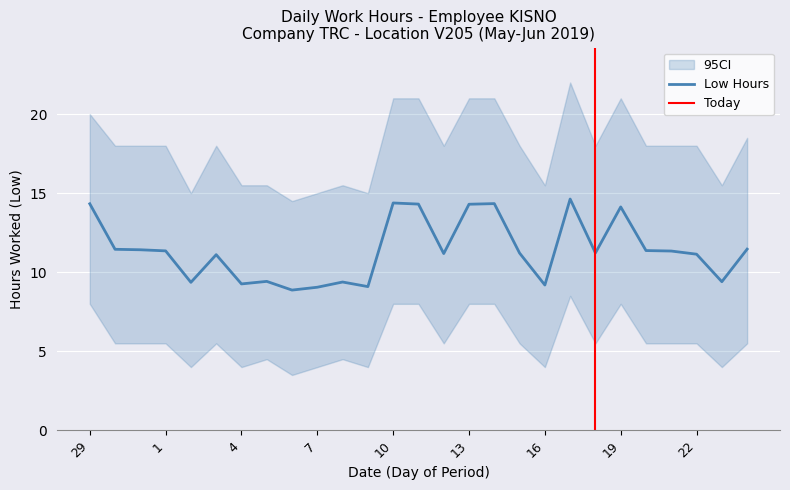

What is the label of the 23rd point from the right?

2